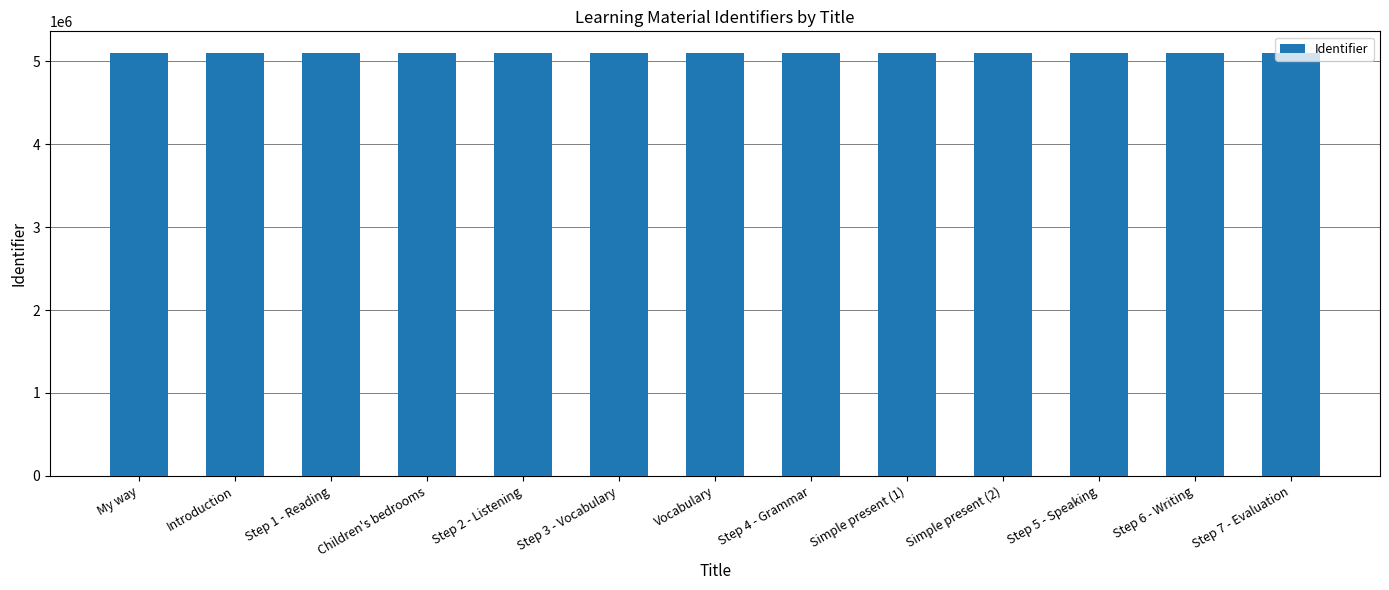

The chart shows a value of 1420113 at Introduction. True or false?

False